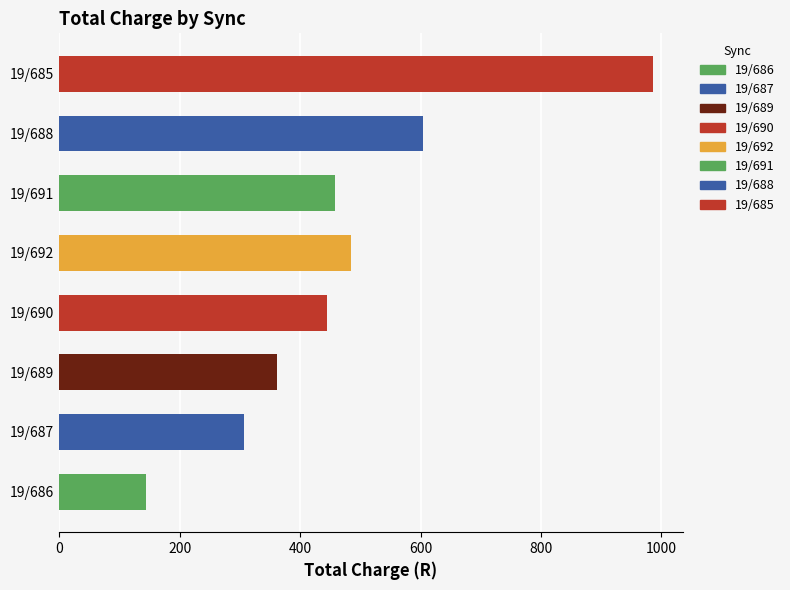

True or false: the data shows 133.4 at 19/692.

False